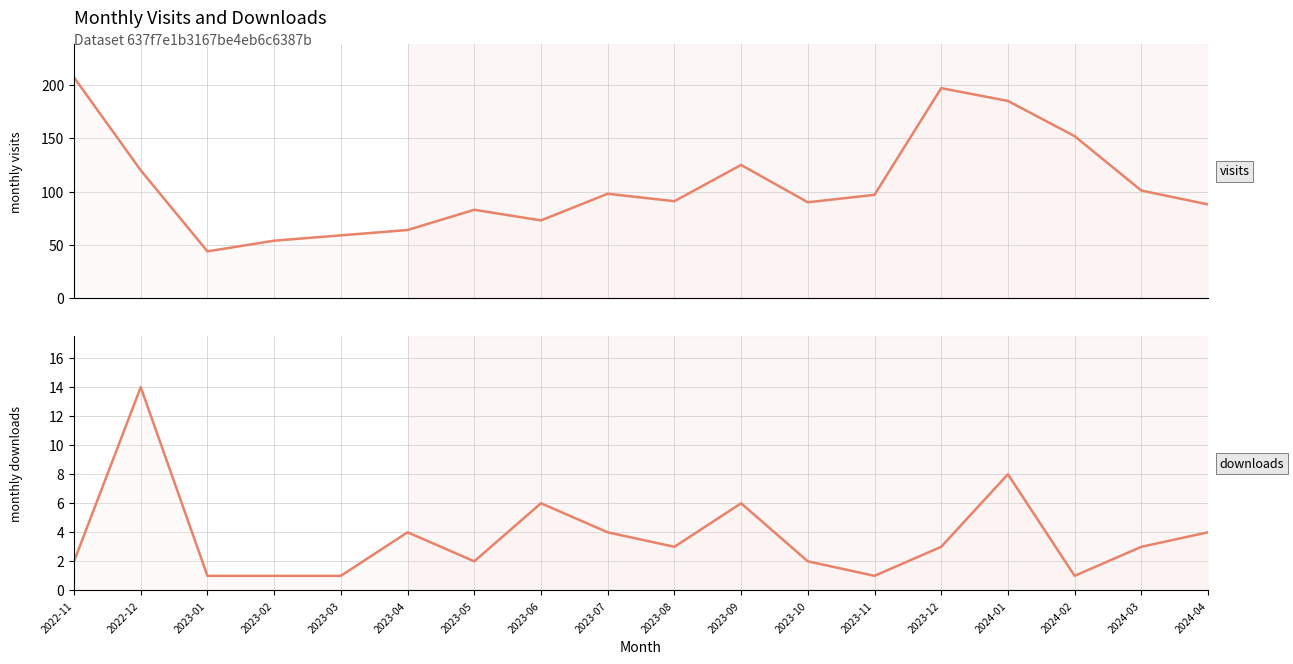

Reading left to right, transcribe all the data shown in this chart.

monthly_visit: 2022-11=207	2022-12=120	2023-01=44	2023-02=54	2023-03=59	2023-04=64	2023-05=83	2023-06=73	2023-07=98	2023-08=91	2023-09=125	2023-10=90	2023-11=97	2023-12=197	2024-01=185	2024-02=152	2024-03=101	2024-04=88
monthly_download_resource: 2022-11=2	2022-12=14	2023-01=1	2023-02=1	2023-03=1	2023-04=4	2023-05=2	2023-06=6	2023-07=4	2023-08=3	2023-09=6	2023-10=2	2023-11=1	2023-12=3	2024-01=8	2024-02=1	2024-03=3	2024-04=4